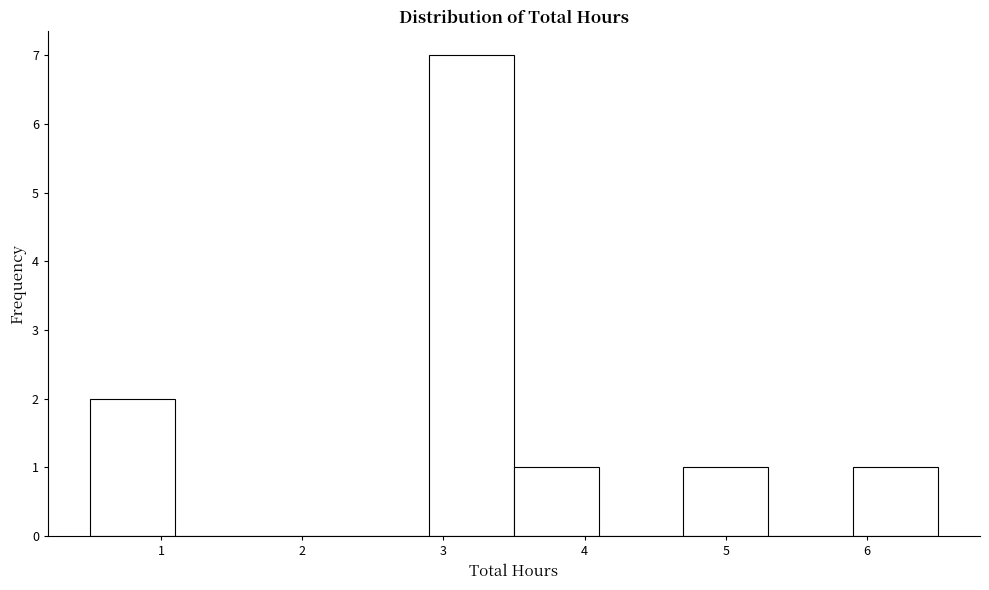

Over which range of the x-axis is the bar tallest?

2.9 to 3.5